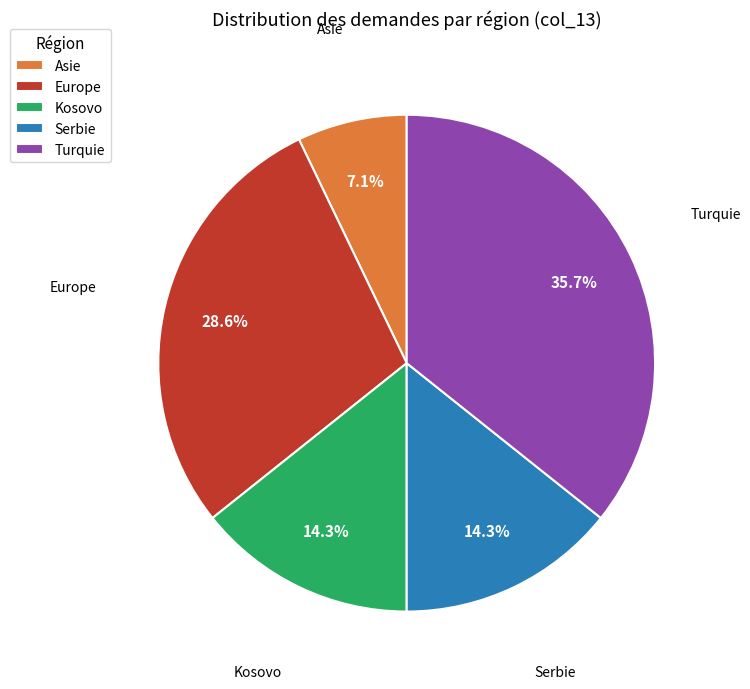

Does any single category account for the majority?

No